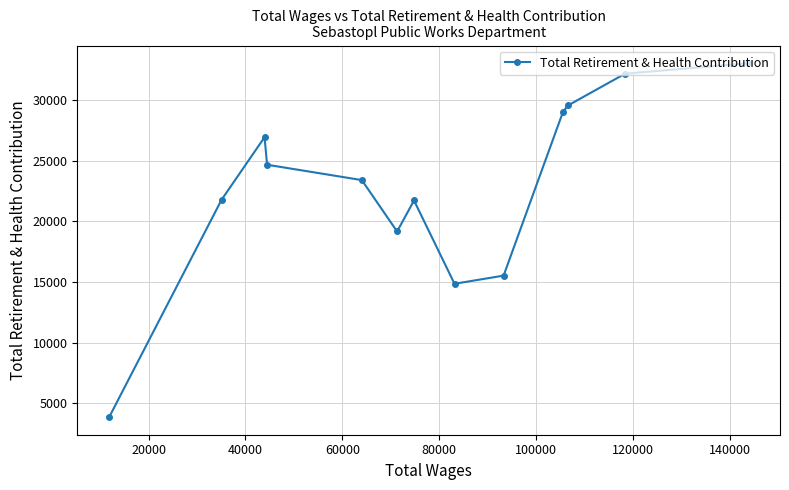

What is the sum of all values?

295684